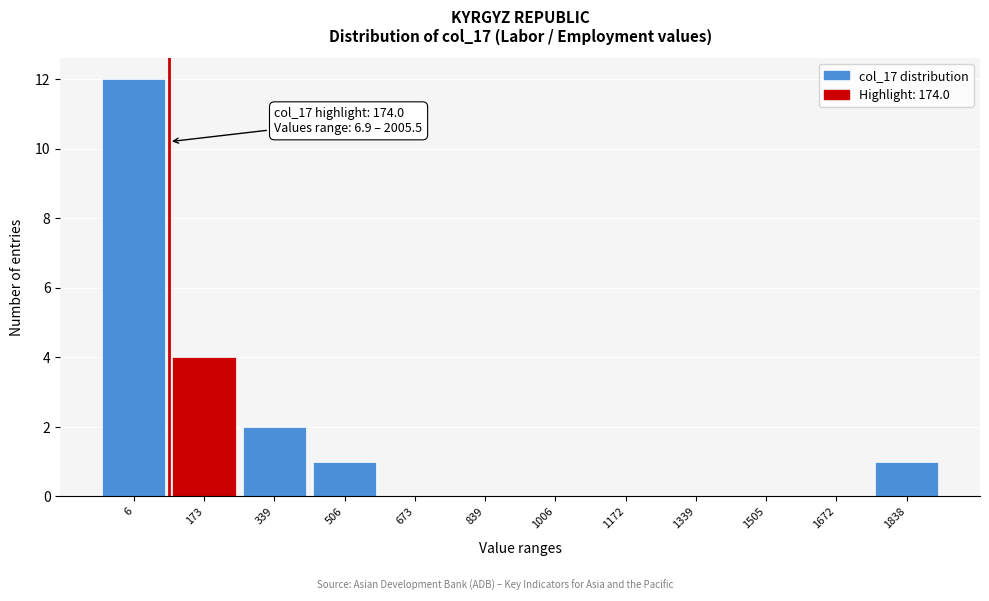

Reading left to right, what are all the values shown in this chart?

6=12	173=4	339=2	506=1	673=0	839=0	1006=0	1172=0	1339=0	1505=0	1672=0	1838=1